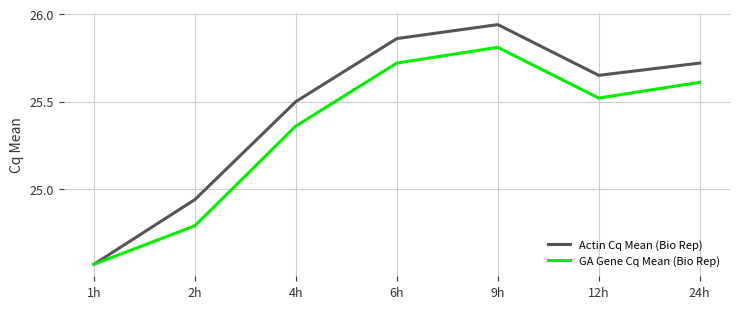

Which series changed the most between 4h and 9h?

GA Gene Cq Mean (Bio Rep)